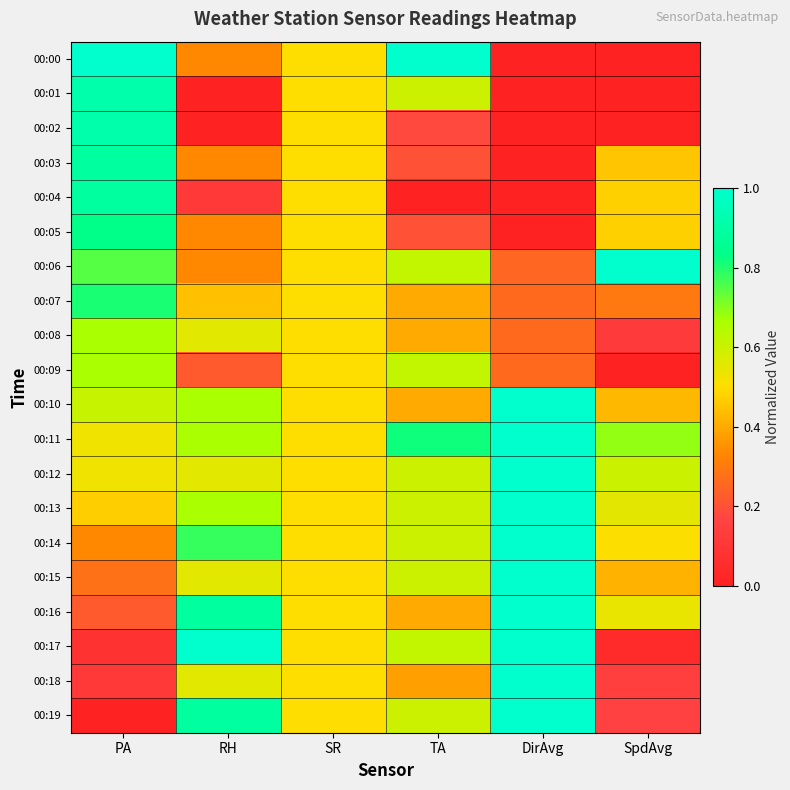

Which has a higher value, DirAvg or RH?

RH